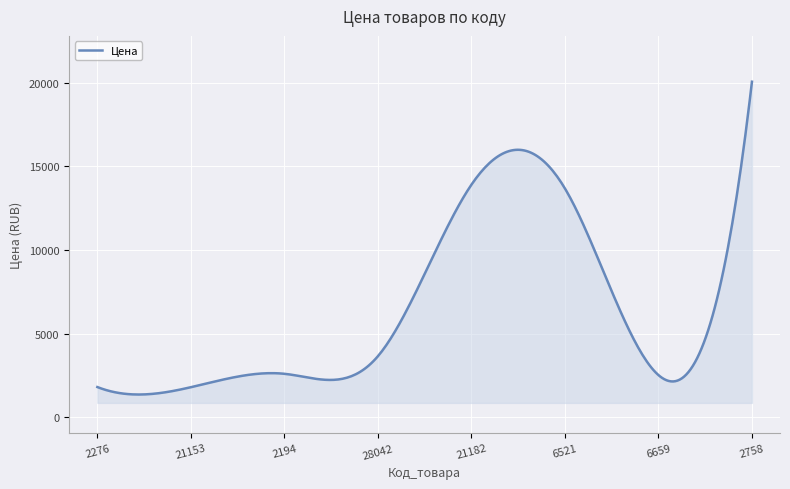

What is the difference between the maximum and minimum values?

18693.7